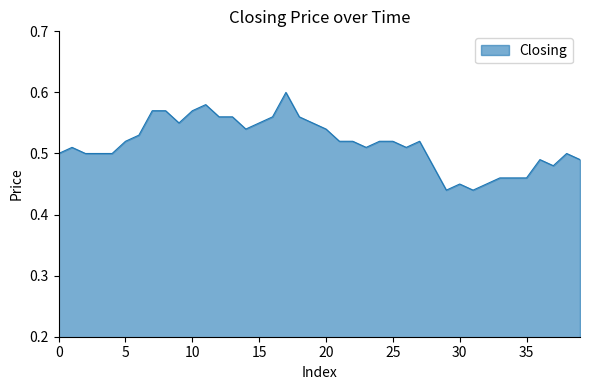

True or false: the data has more than 1 interior local peaks.

True